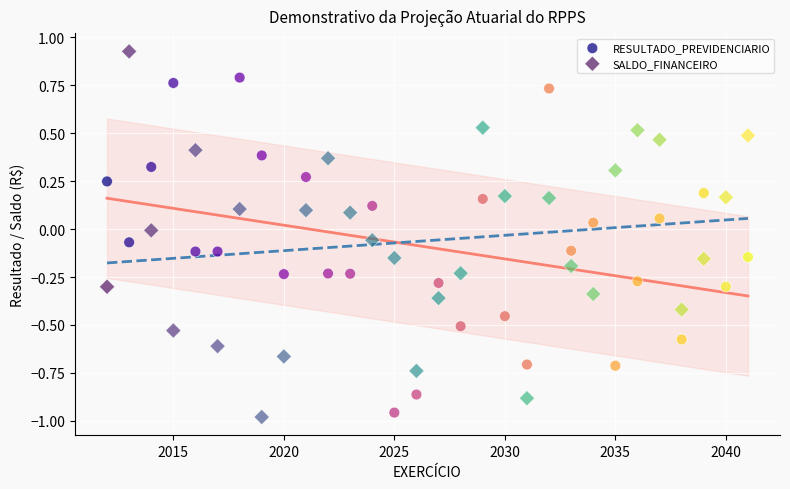

What is the X range (max minus min) for the scatter plot?

29.0